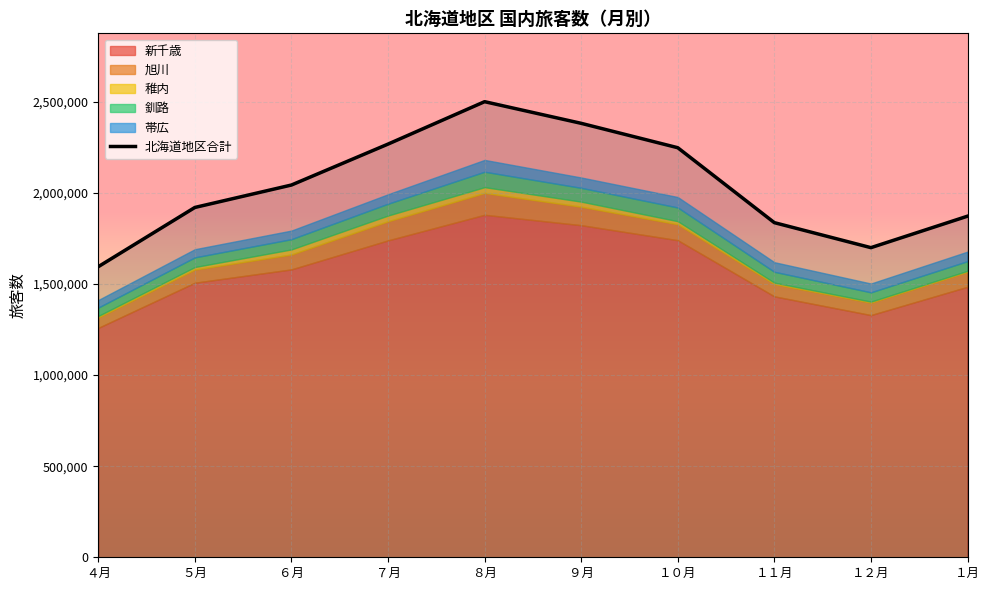

The chart shows a value of 702136 at ６月. True or false?

False